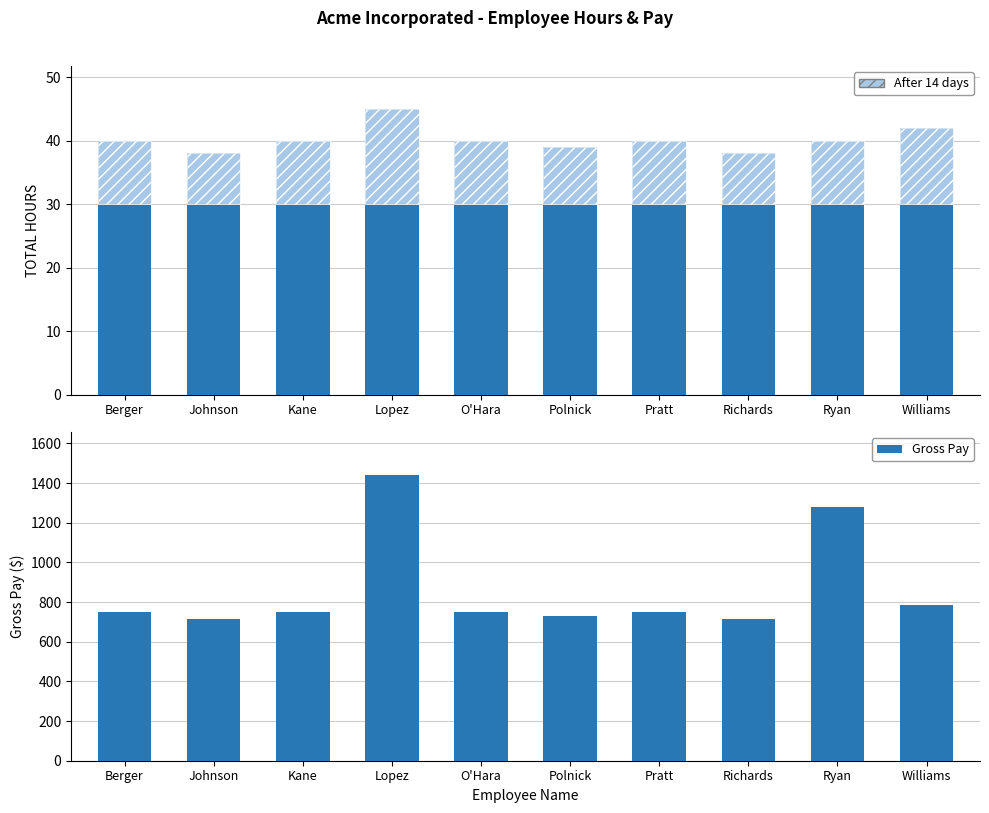

How many data points does each series have?

10